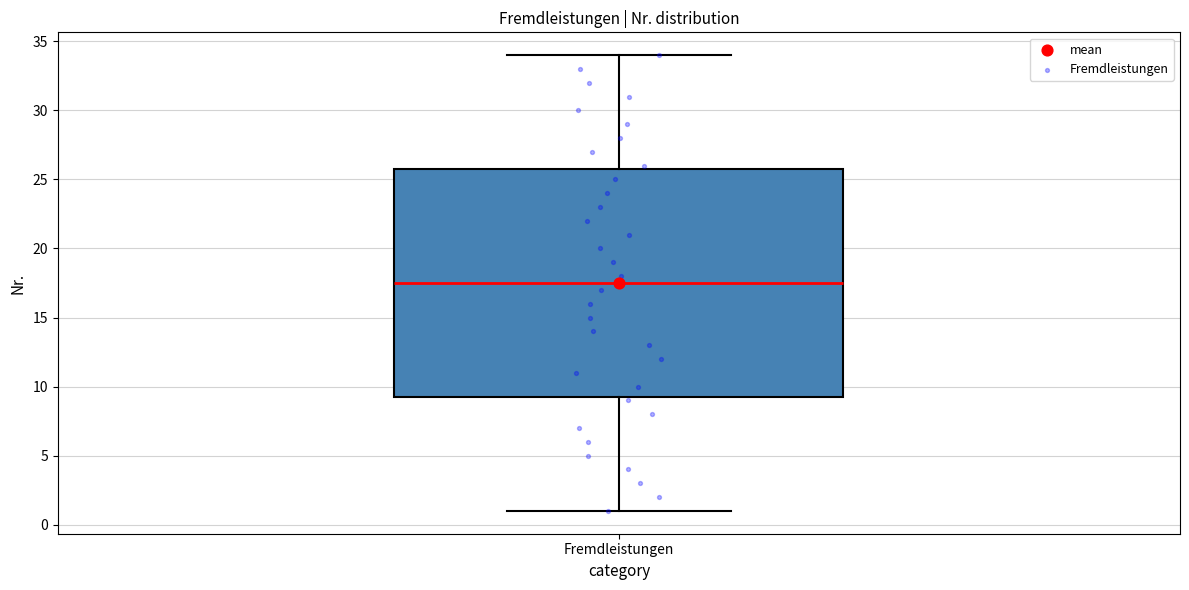

Where does the lower whisker of the box for Fremdleistungen end on the y-axis? The values are not printed on the chart, so give them approximately, as read against the axis.

1.0